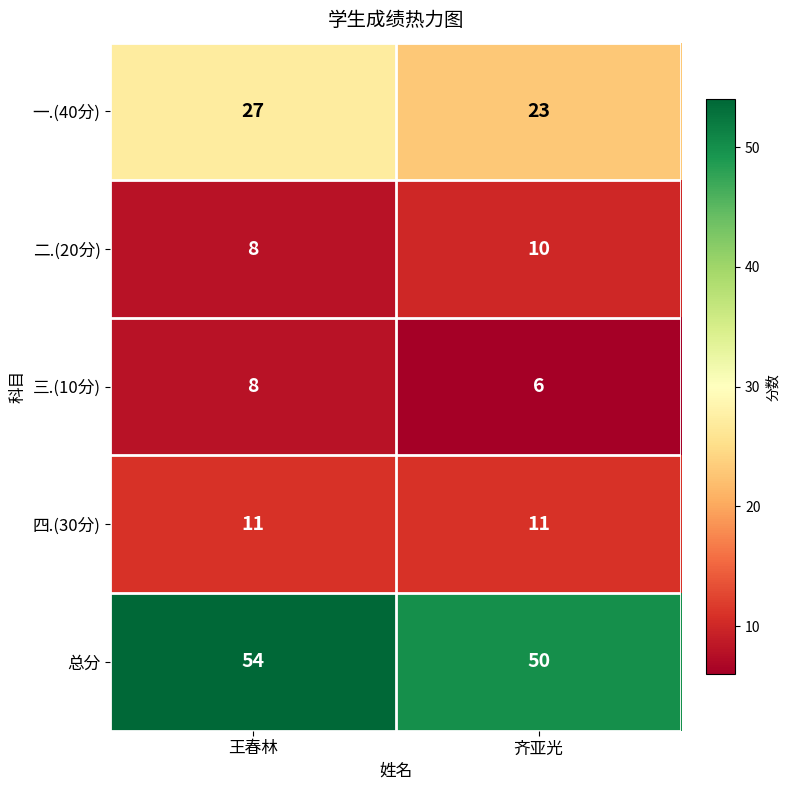

Where is 二.(20分) nearest to the value 9?

王春林